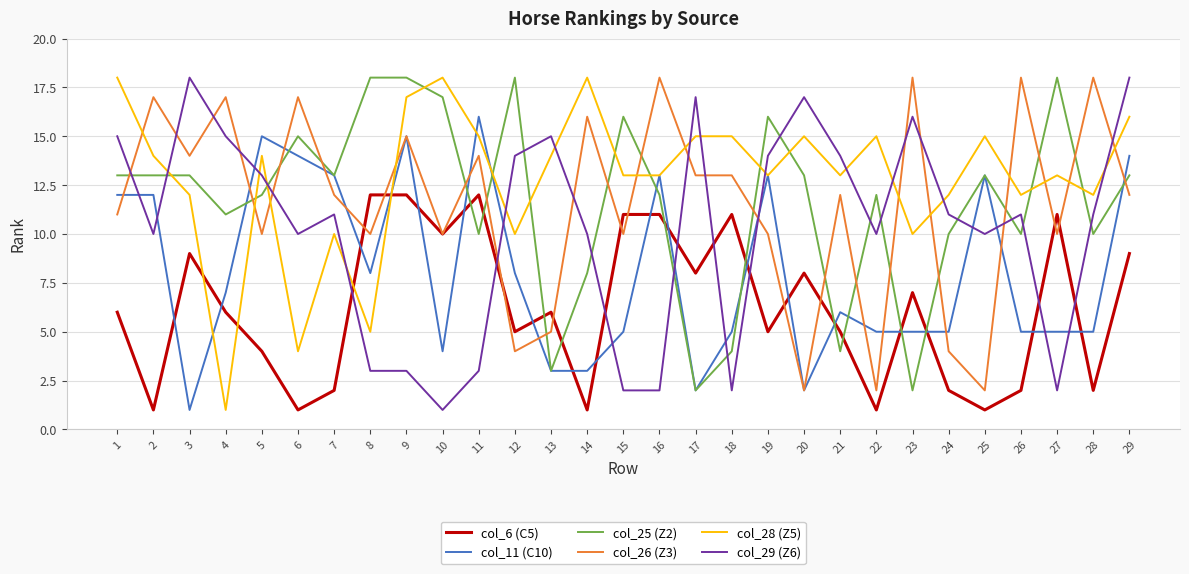

True or false: col_11 (C10) has a value of 3 at 17.

False